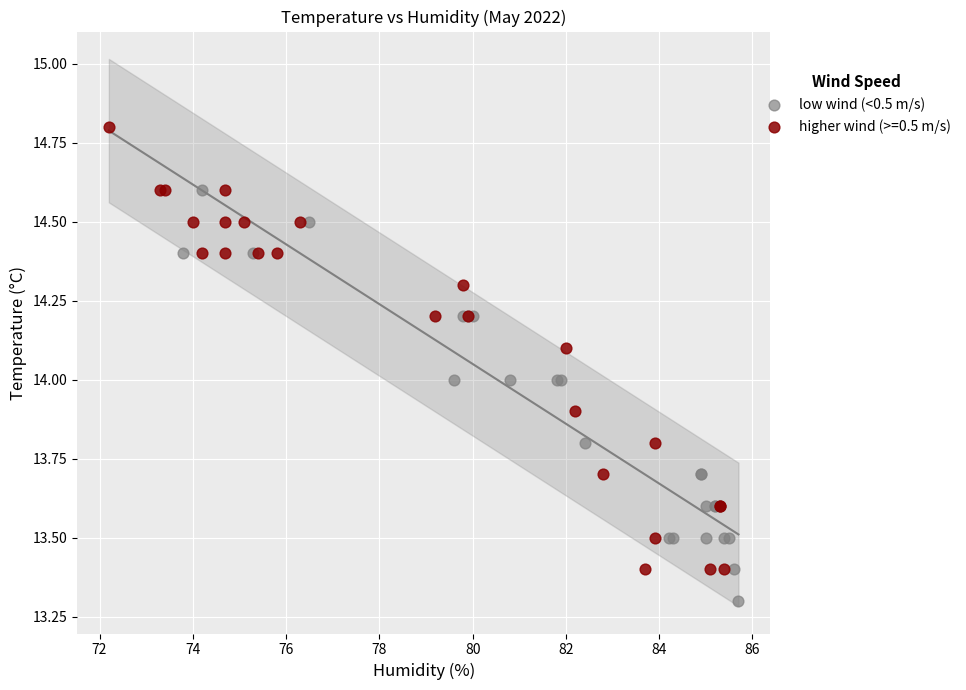

Which series has the widest spread of Y values?

higher wind (>=0.5 m/s)